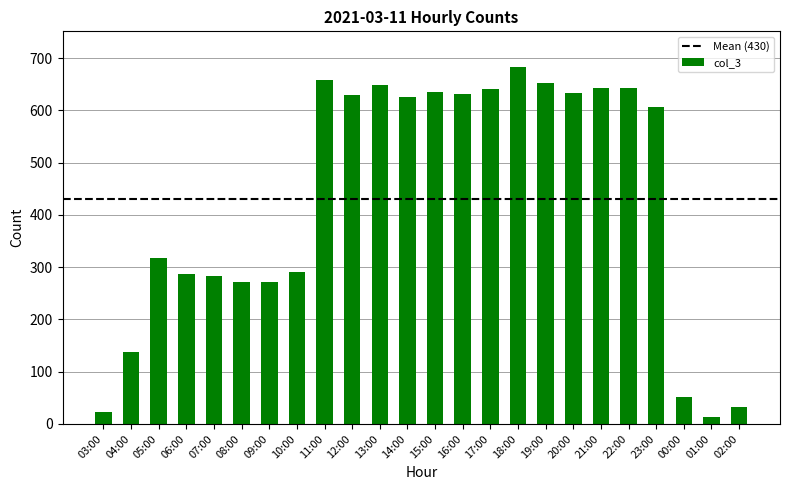

What is the label of the 20th bar from the right?

07:00